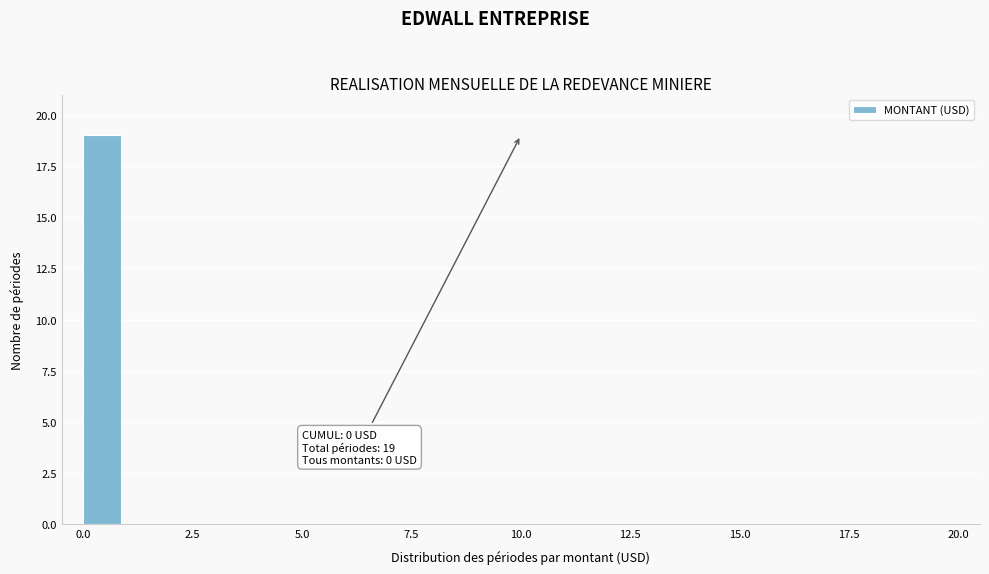

Around what value on the x-axis is the tallest bar? Give the approximate position of its centre, as read against the axis.

0.5